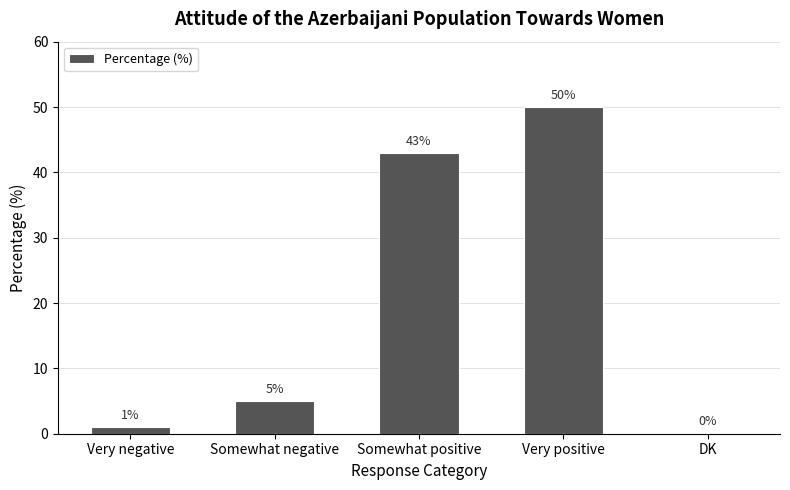

Reading left to right, what are all the values shown in this chart?

1	5	43	50	0